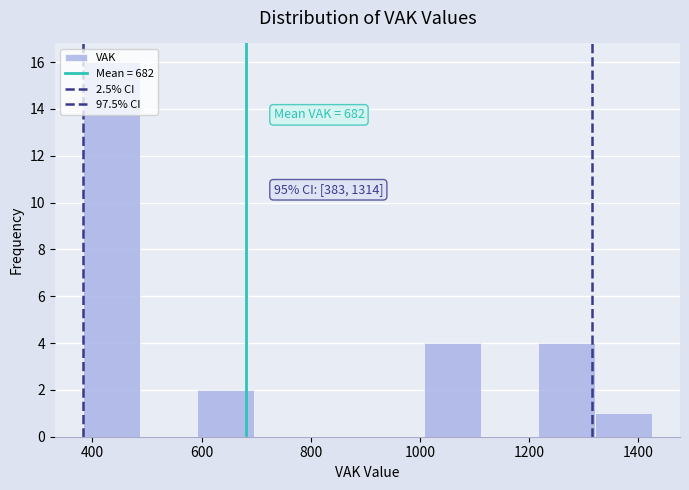

Over which range of the x-axis is the bar tallest?

380 to 480